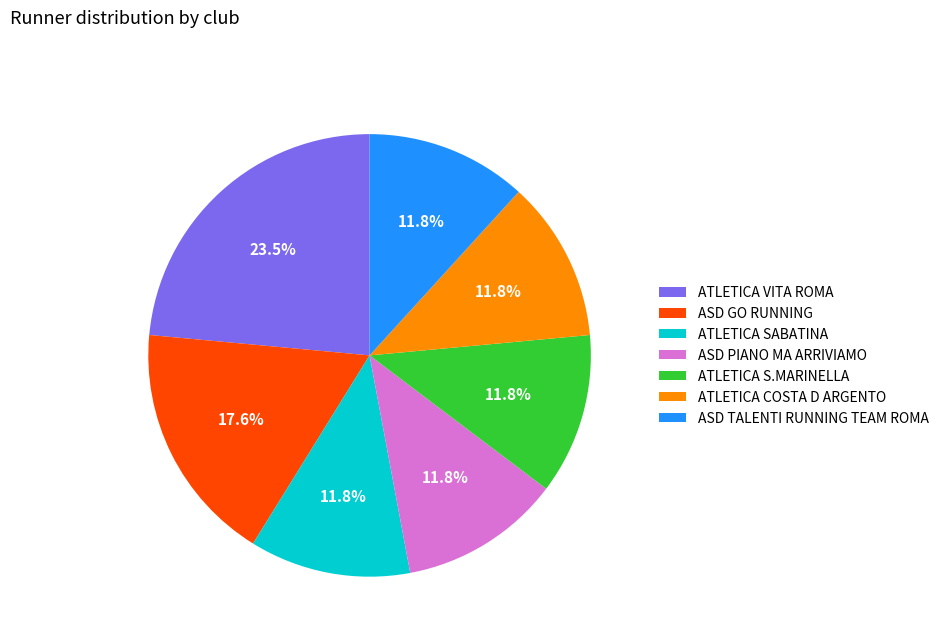

To the nearest percent, what is the difference between the largest and smallest slice percentages?

12%